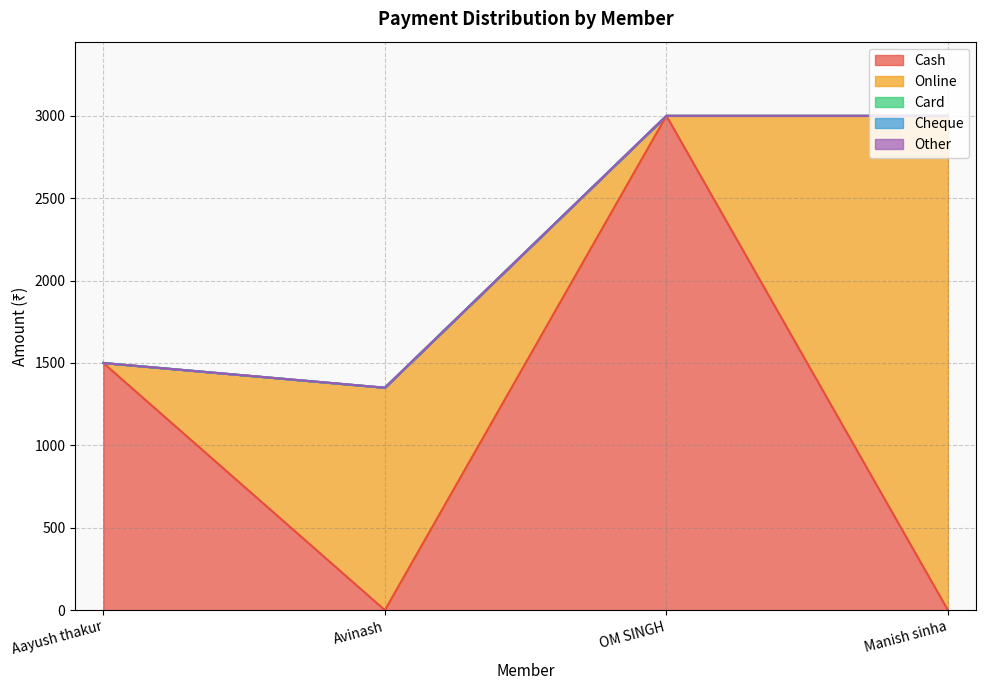

True or false: Card and Online intersect in this chart.

False